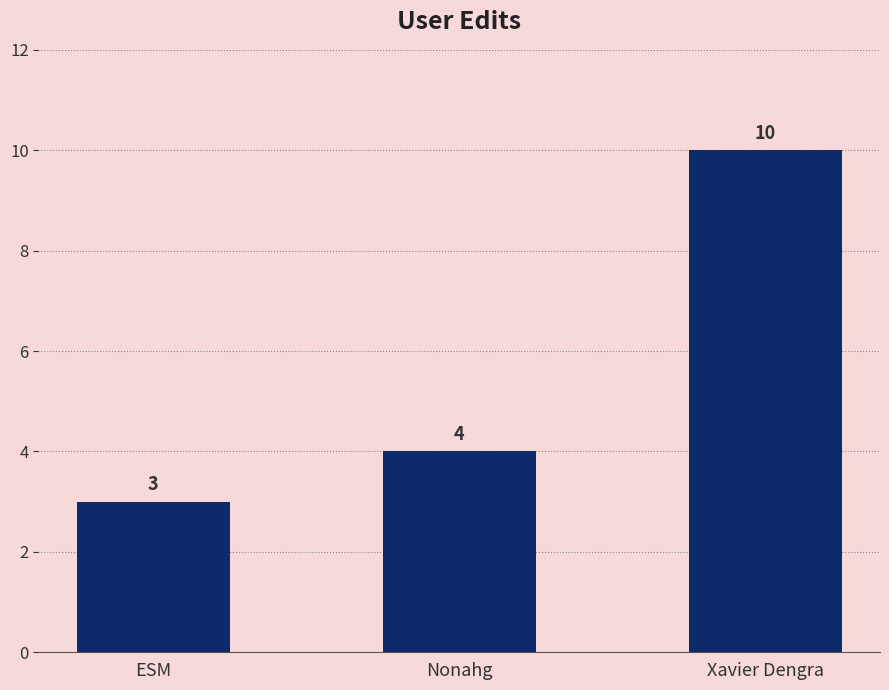

What position from the right is ESM?

3